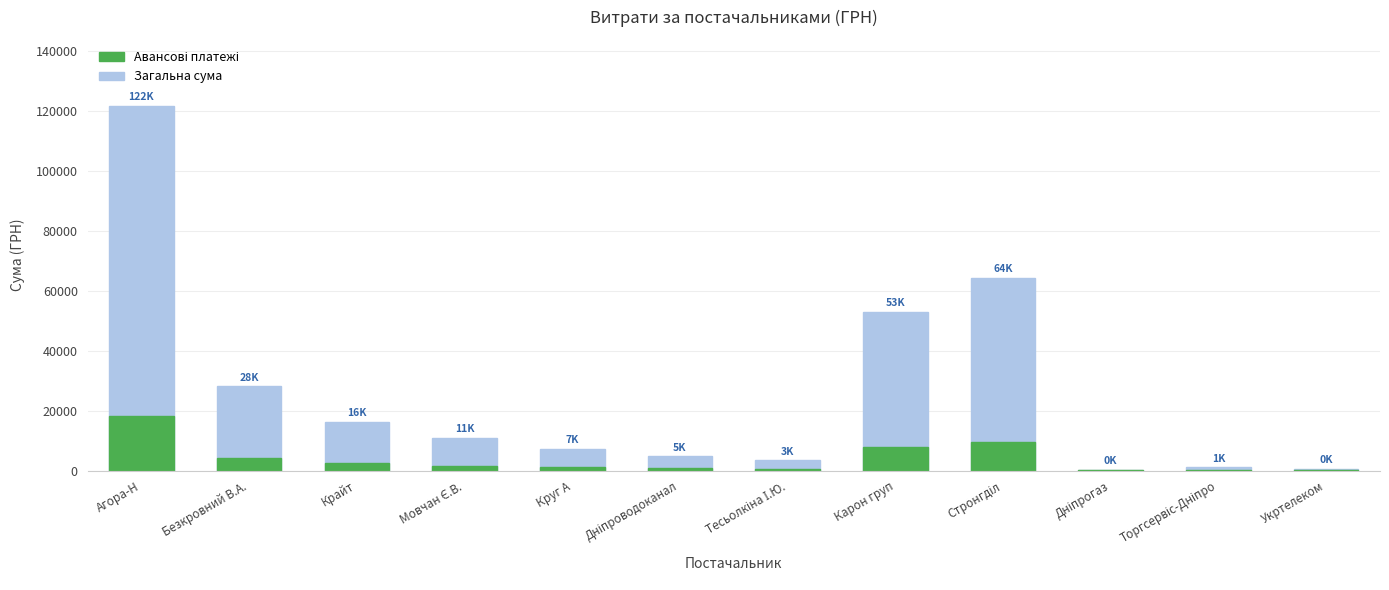

At which category is the sum across all series the highest?

Агора-Н